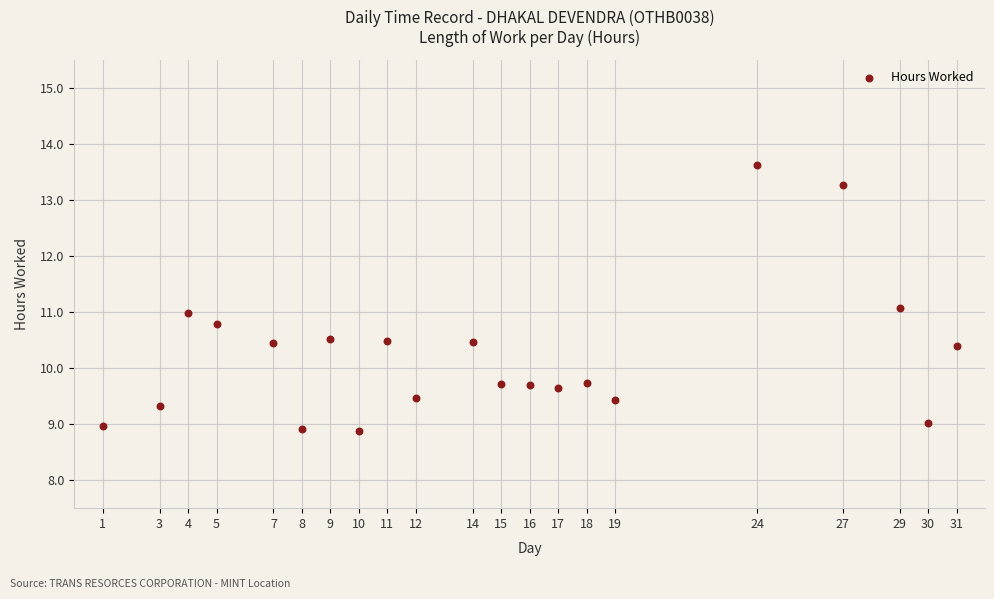

What is the range of X values (max minus min)?

30.0